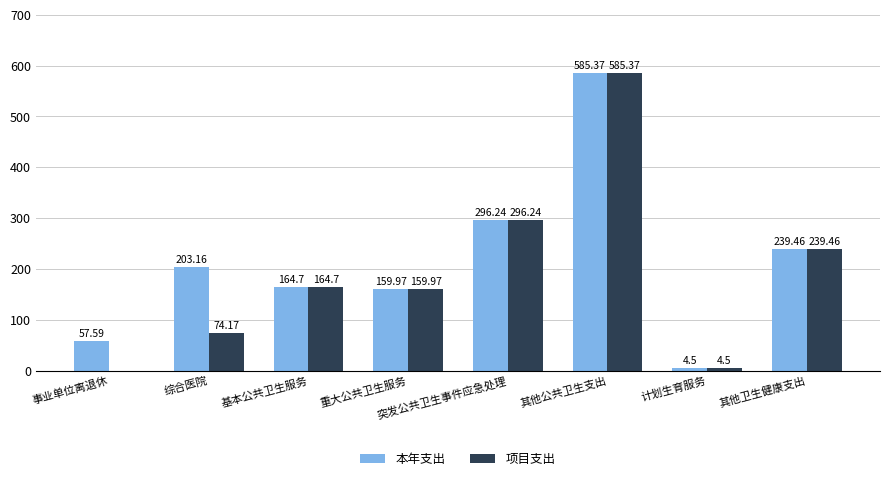

Is the value of 本年支出 at 突发公共卫生事件应急处理 greater than the value of 项目支出 at 计划生育服务?

Yes